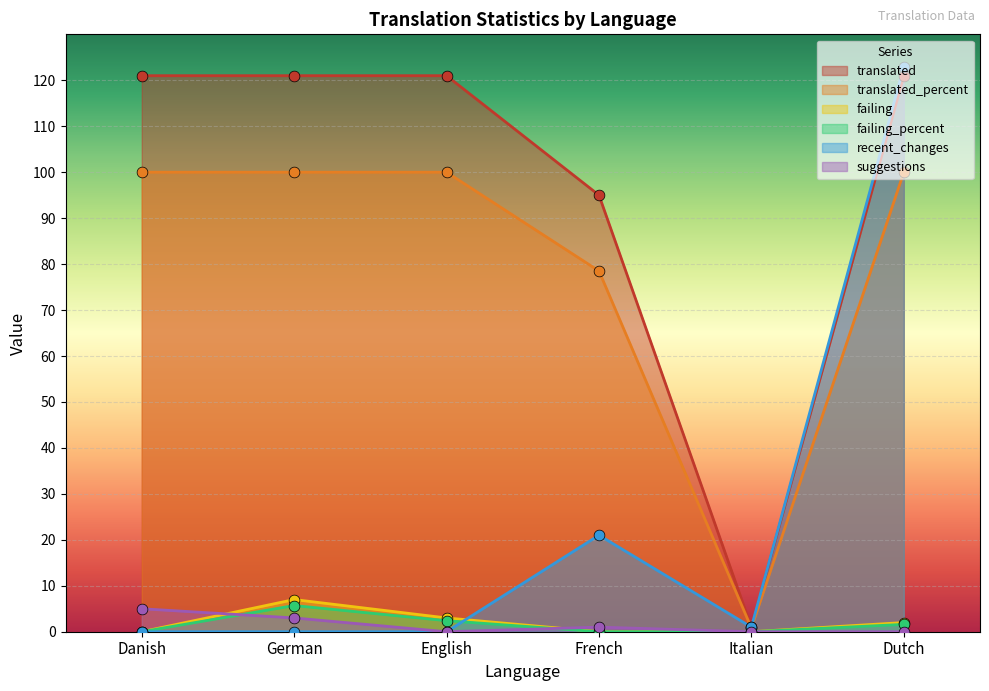

At how many categories does at least one series exceed 116?

4